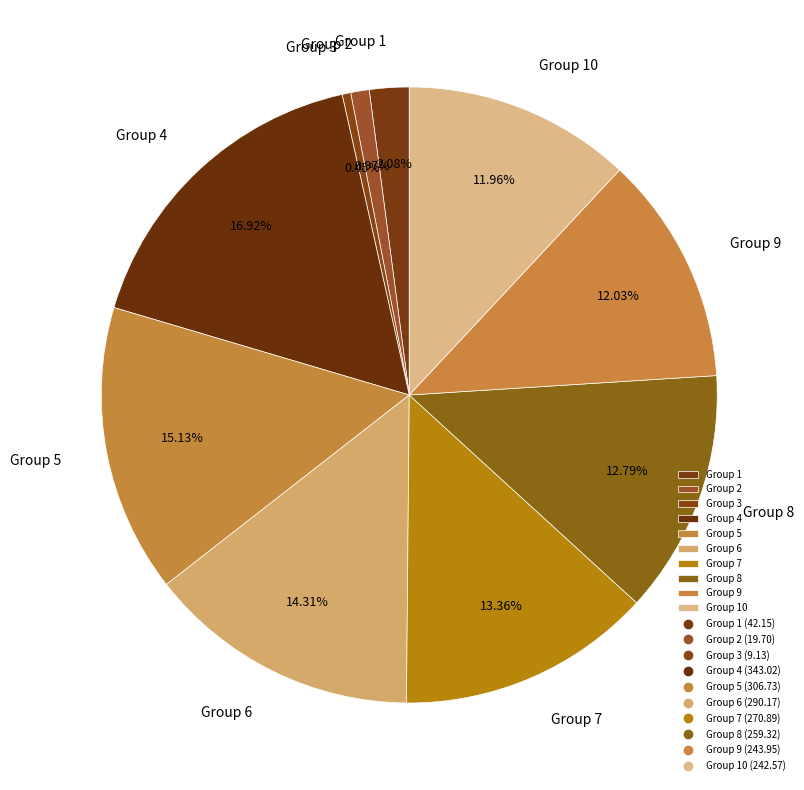

Which category has the smallest portion of the pie?

Group 3